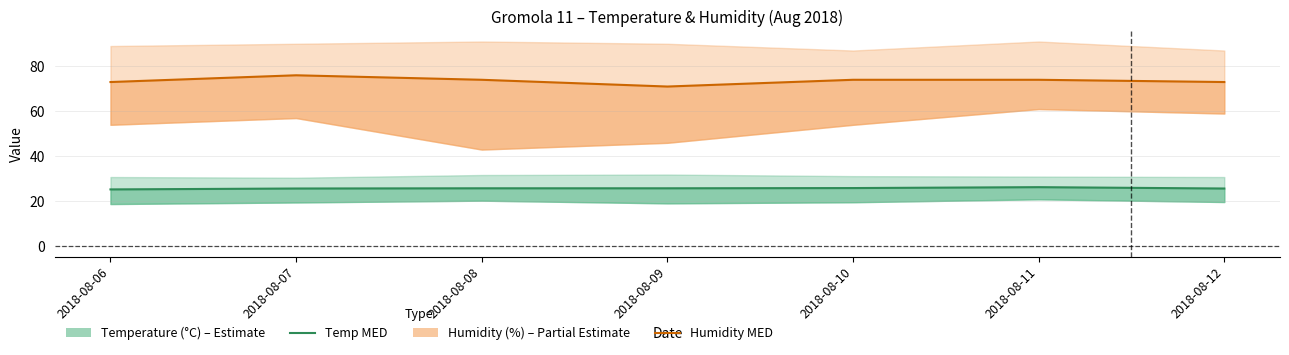

At which category is the sum across all series the highest?

2018-08-07